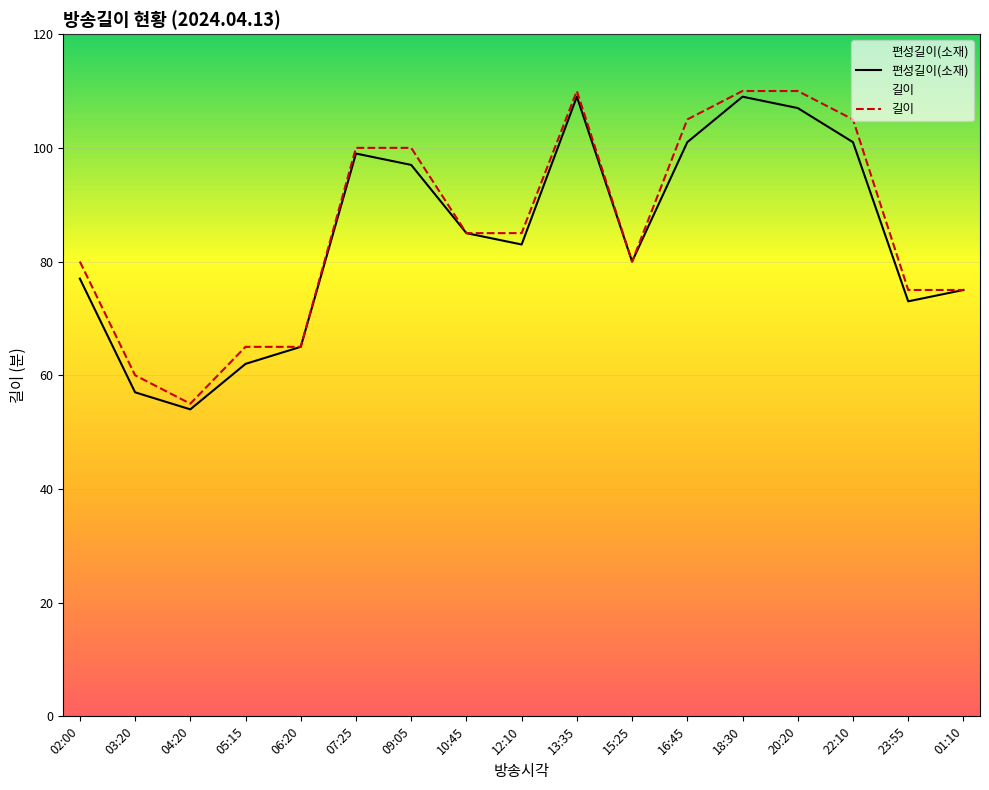

Where is the first local minimum for 길이?

04:20